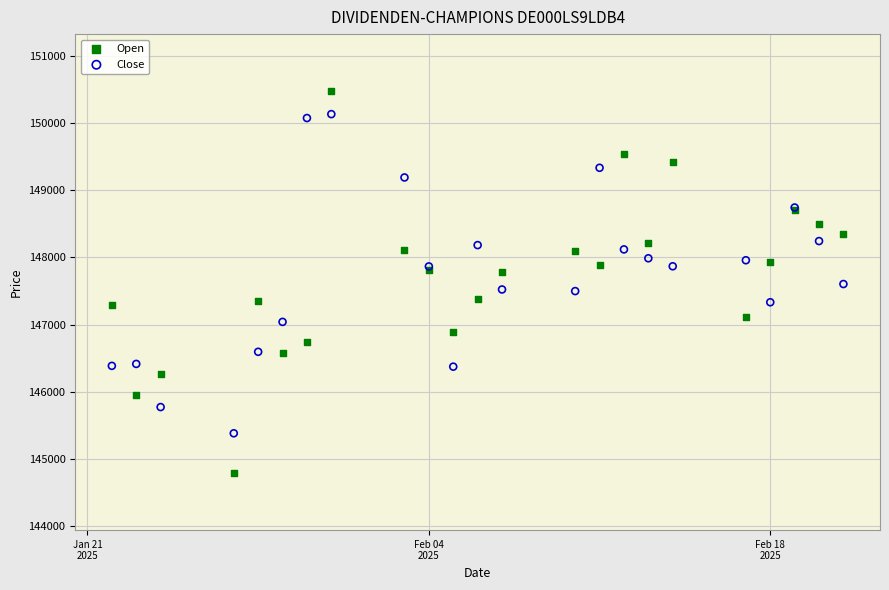

What are all the series names shown in the legend?

Open, Close